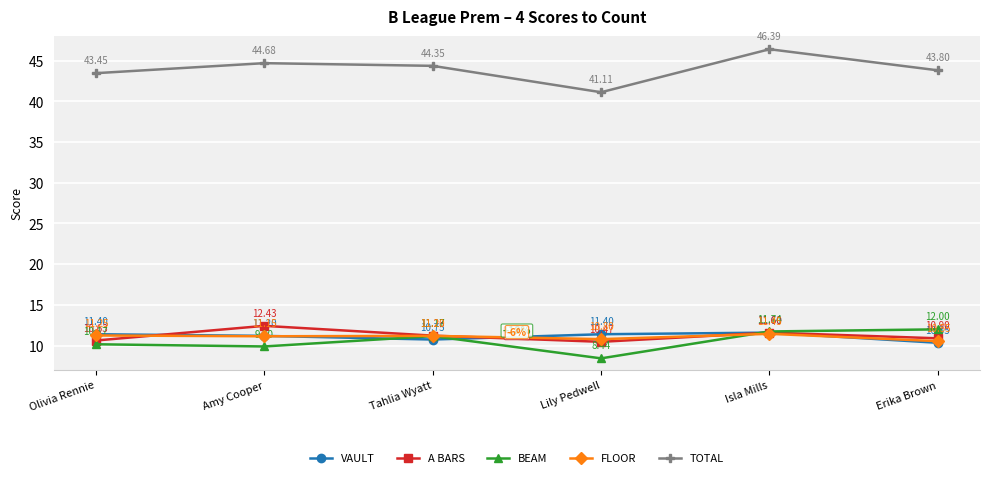

What is the average value of the VAULT series?

11.1